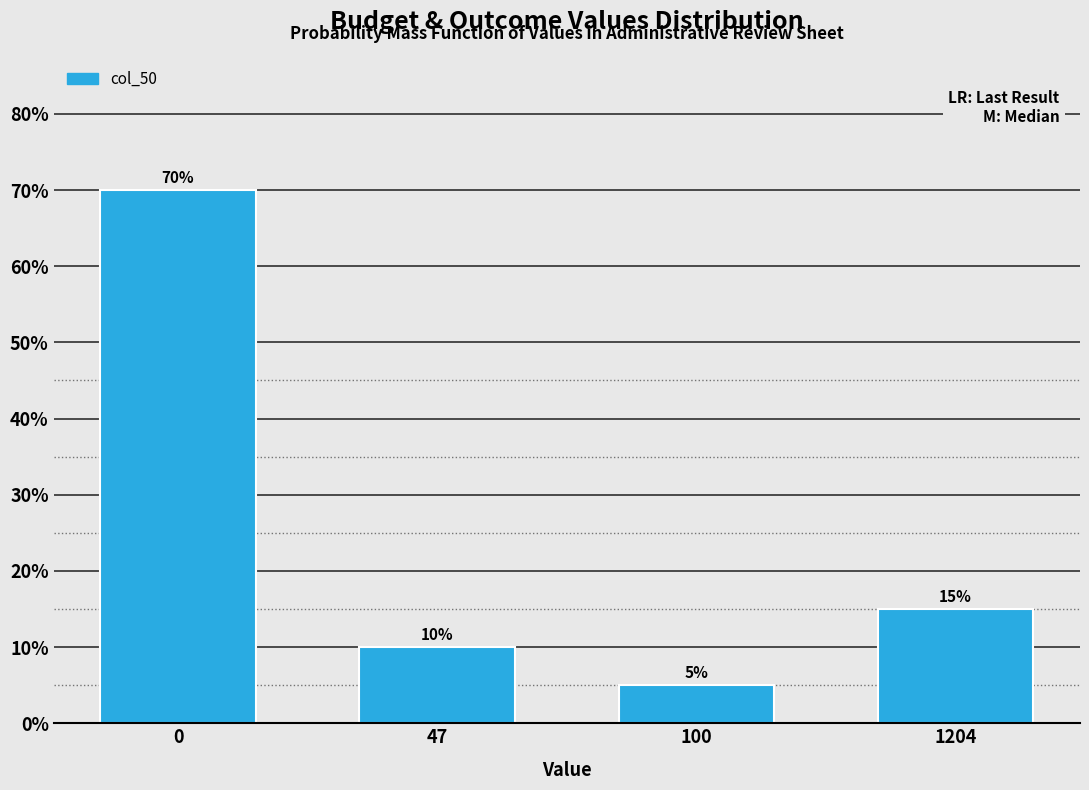

Reading left to right, list all the values displayed in this chart.

70	10	5	15